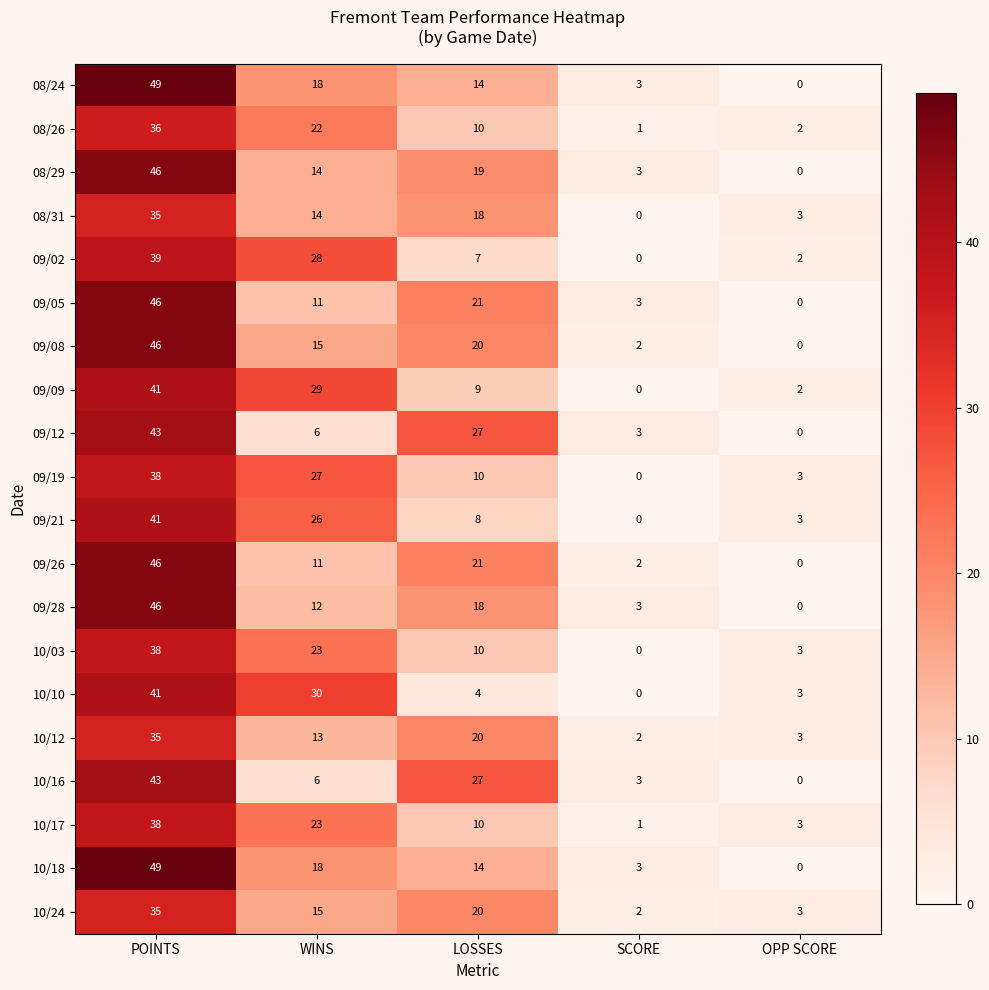

What is the sum of the 09/02 values at OPP SCORE and LOSSES?

9